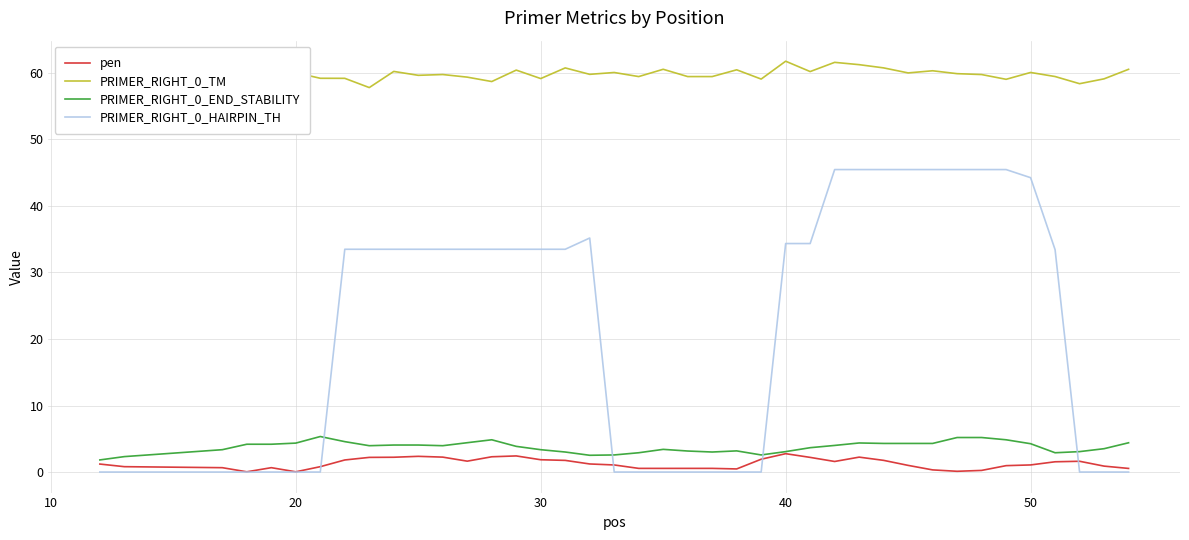

True or false: pen and PRIMER_RIGHT_0_TM cross at least once.

False